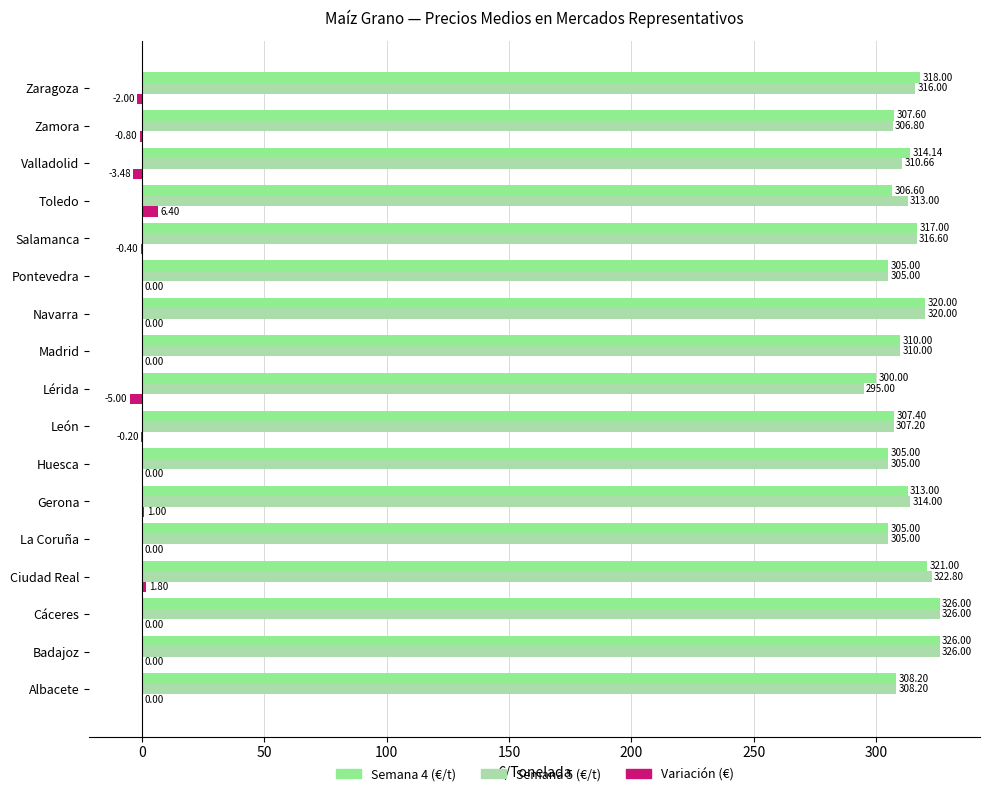

At which label does Variación (€) reach its peak?

Toledo